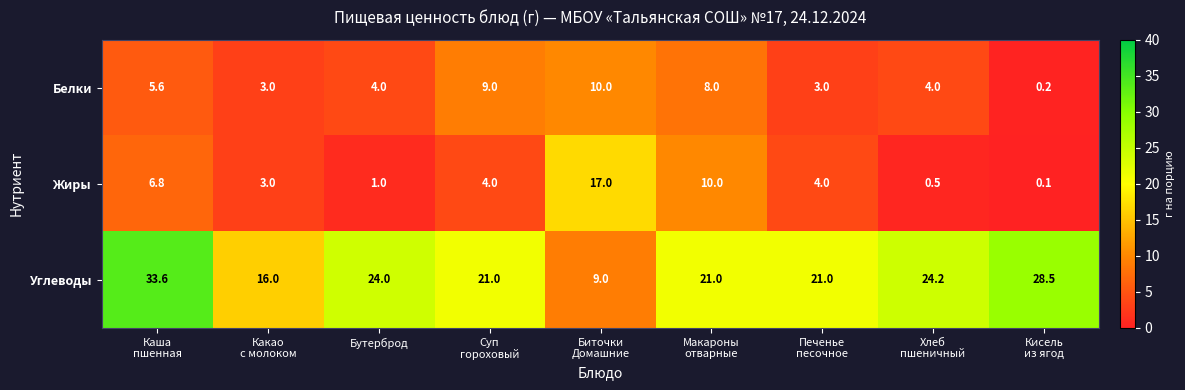

List the series in order of their peak value, highest first.

Углеводы, Жиры, Белки